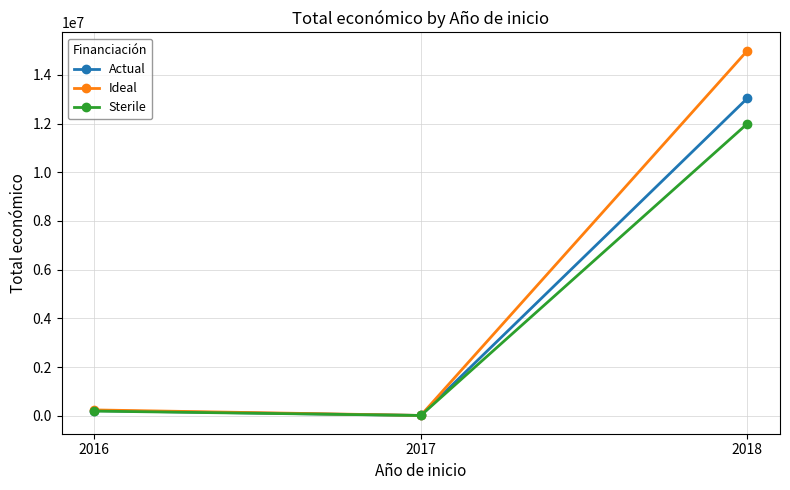

How many categories are shown in the chart?

3